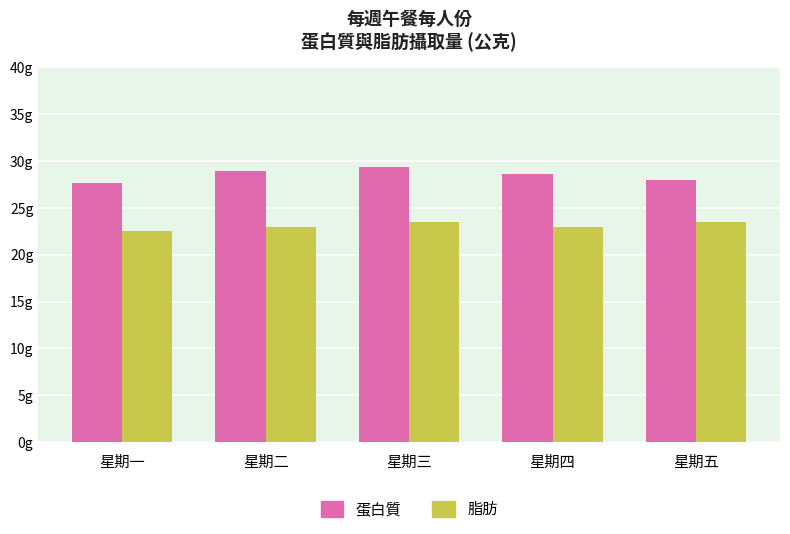

What is the label of the 1st bar from the right?

星期五